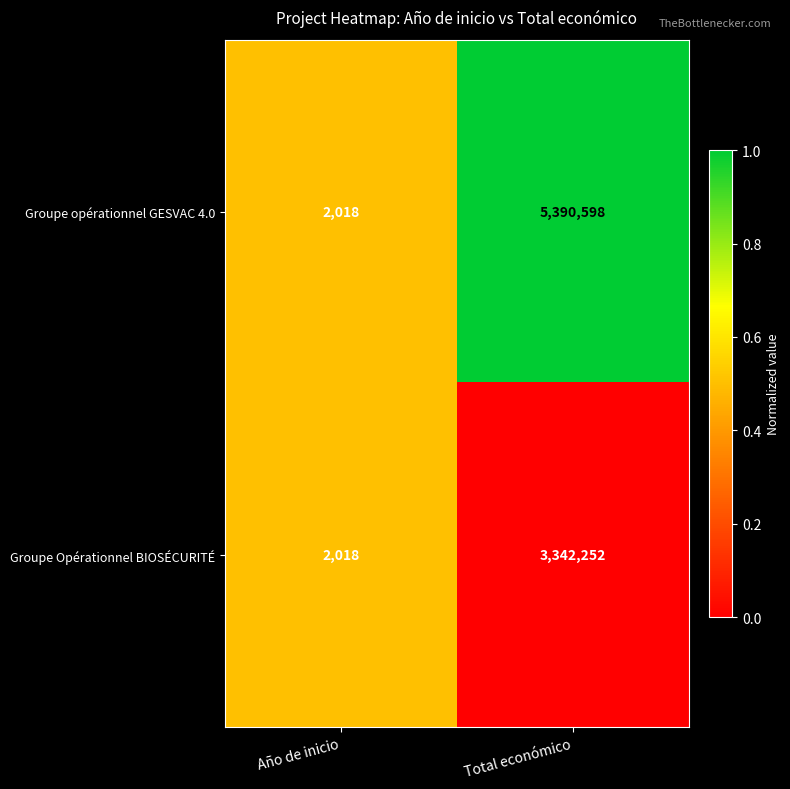

Count the number of data series in this chart.

2